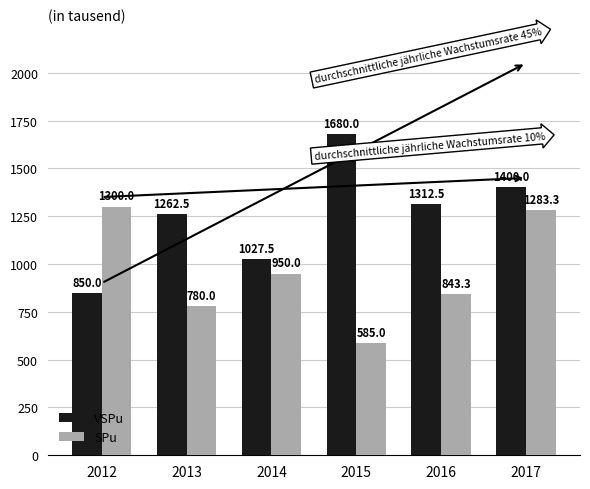

The value of SPu at 2013 is 780.0. True or false?

True